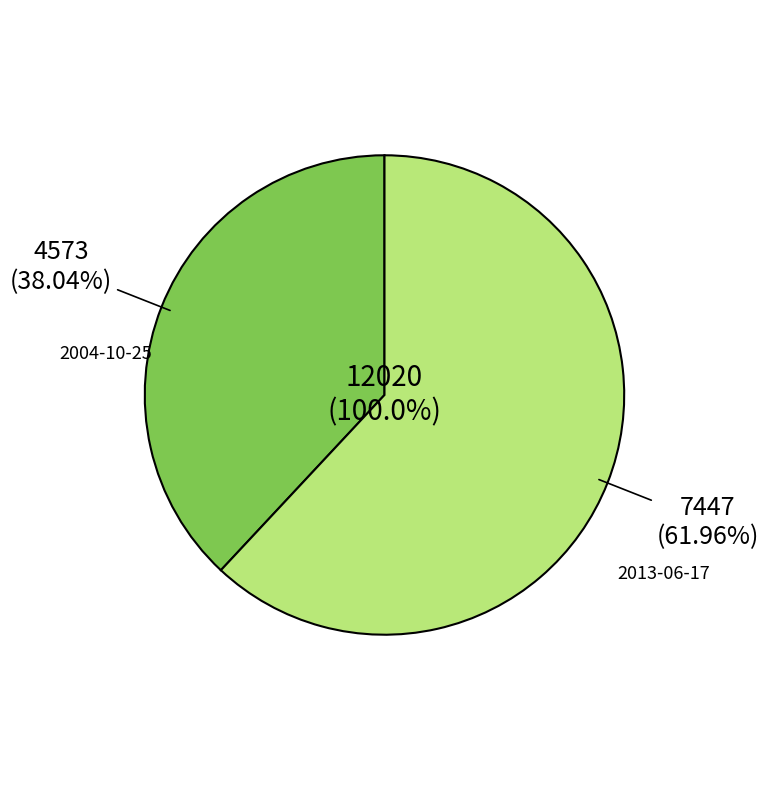

What is the change in value from 2004-10-25 to 2013-06-17?

+2874